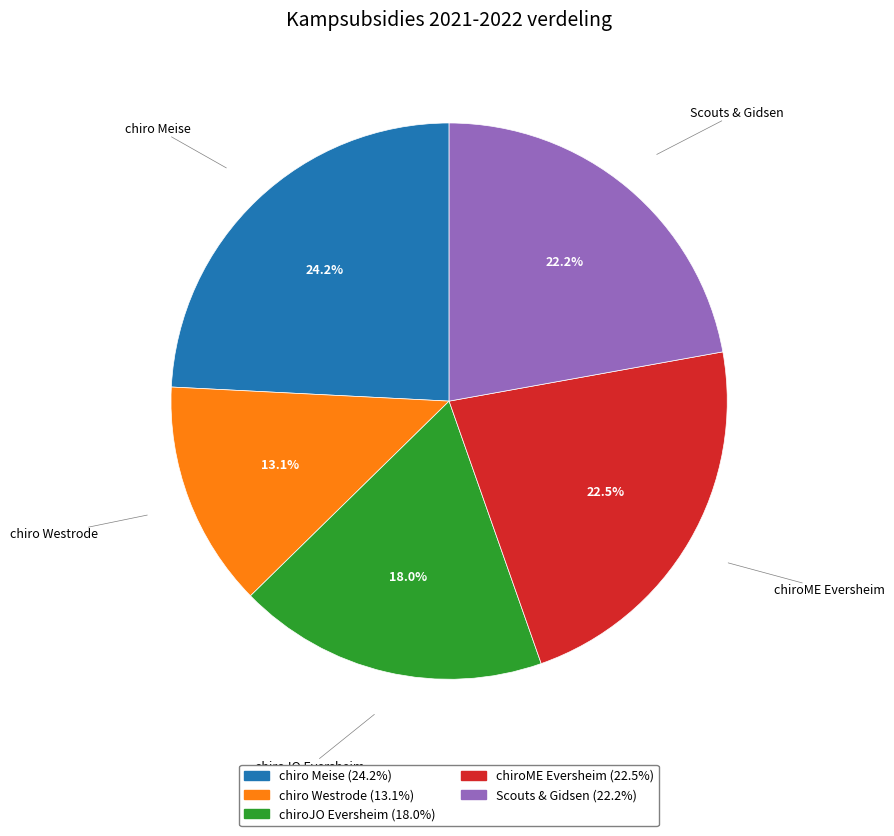

To the nearest percent, what is the difference between the largest and smallest slice percentages?

11%